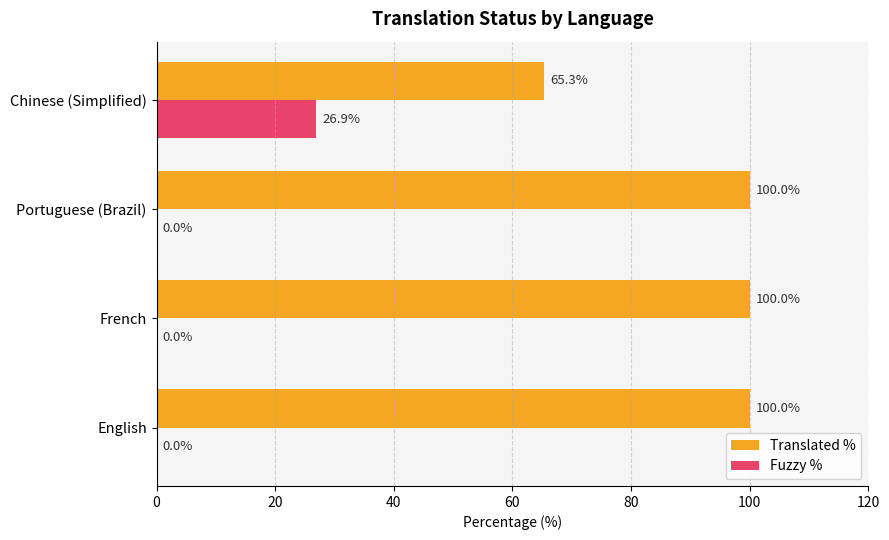

Which category has the highest value in the Fuzzy % series?

Chinese (Simplified)